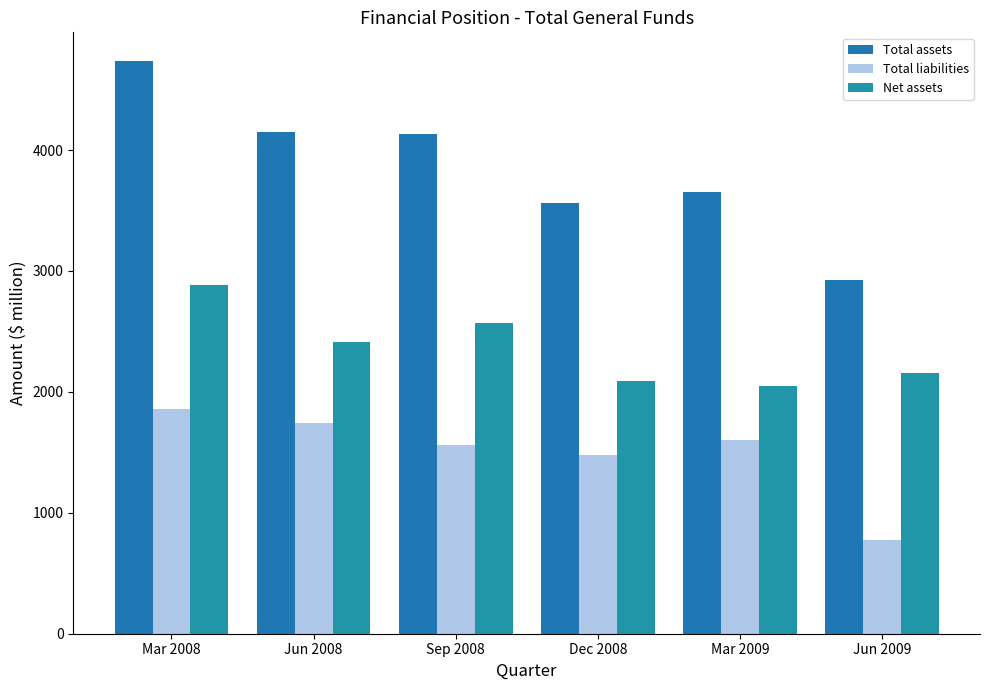

List the series in order of their overall mean, lowest first.

Total liabilities, Net assets, Total assets